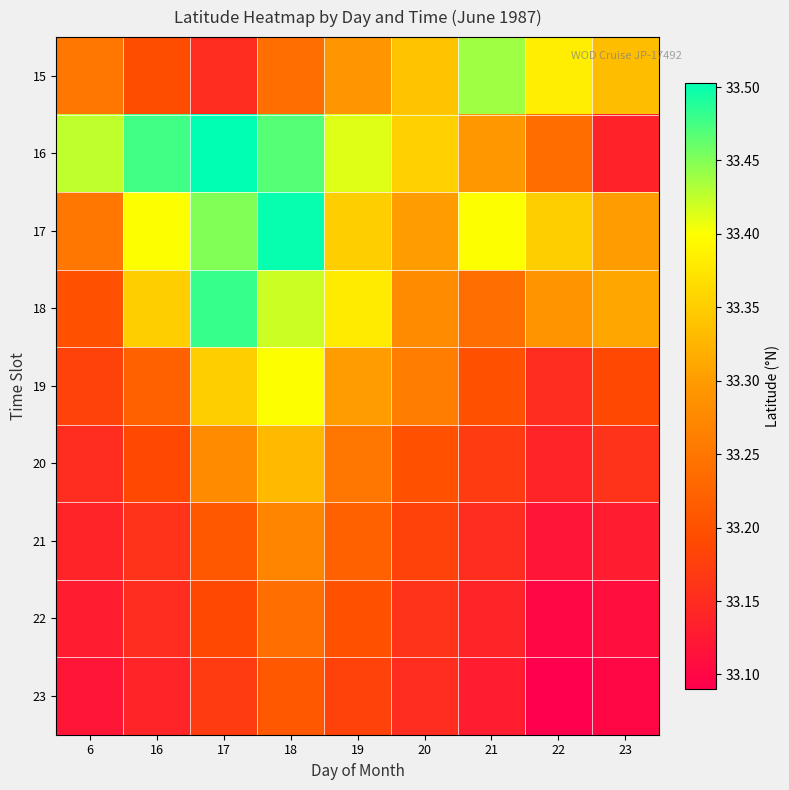

At which category is the sum across all series the highest?

18